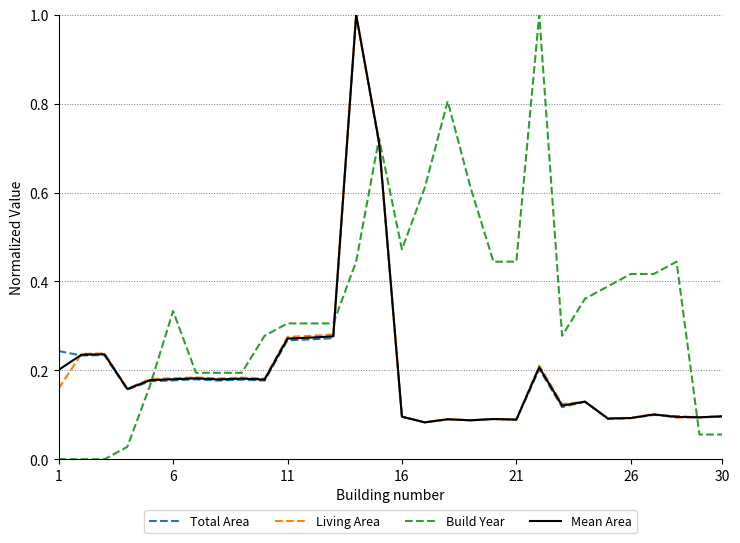

Which series has the largest total across all categories?

Build Year